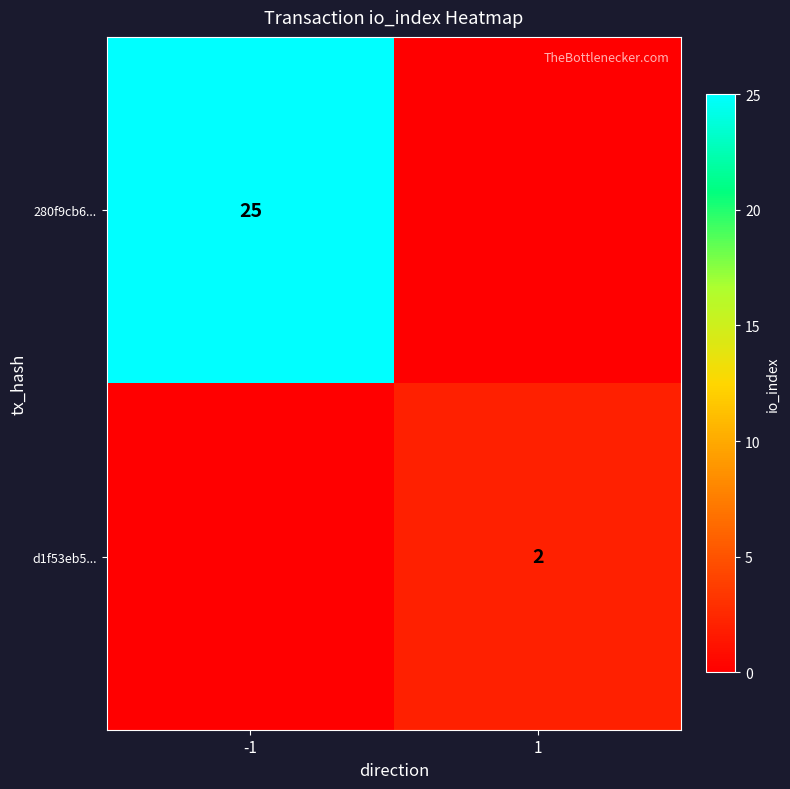

True or false: d1f53eb5... has a value of 2 at 1.

True